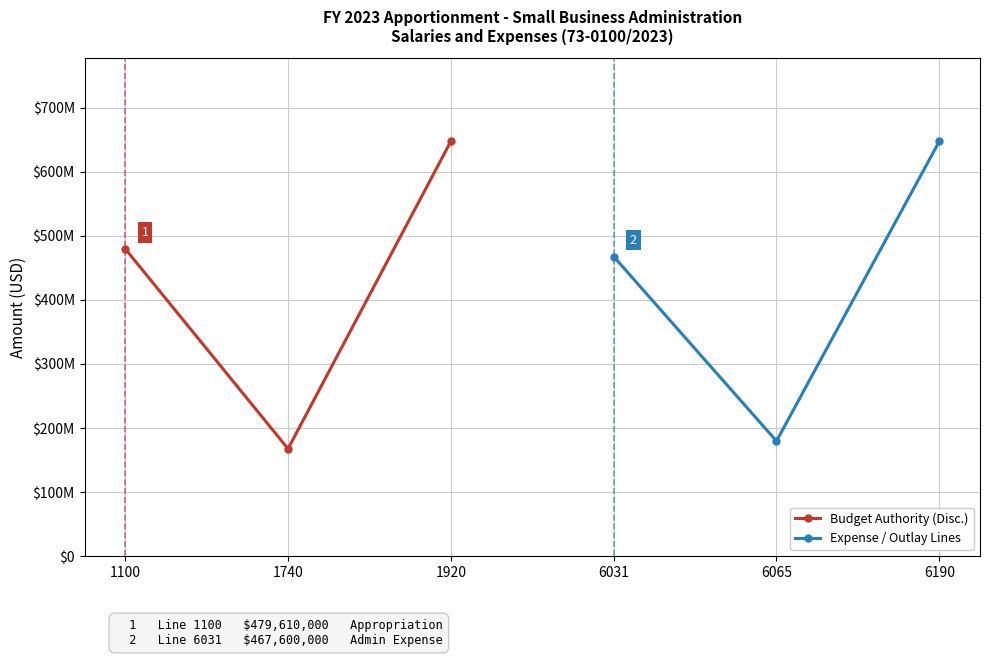

Read the Expense / Outlay Lines value at 6065, to the nearest 10.

179710000